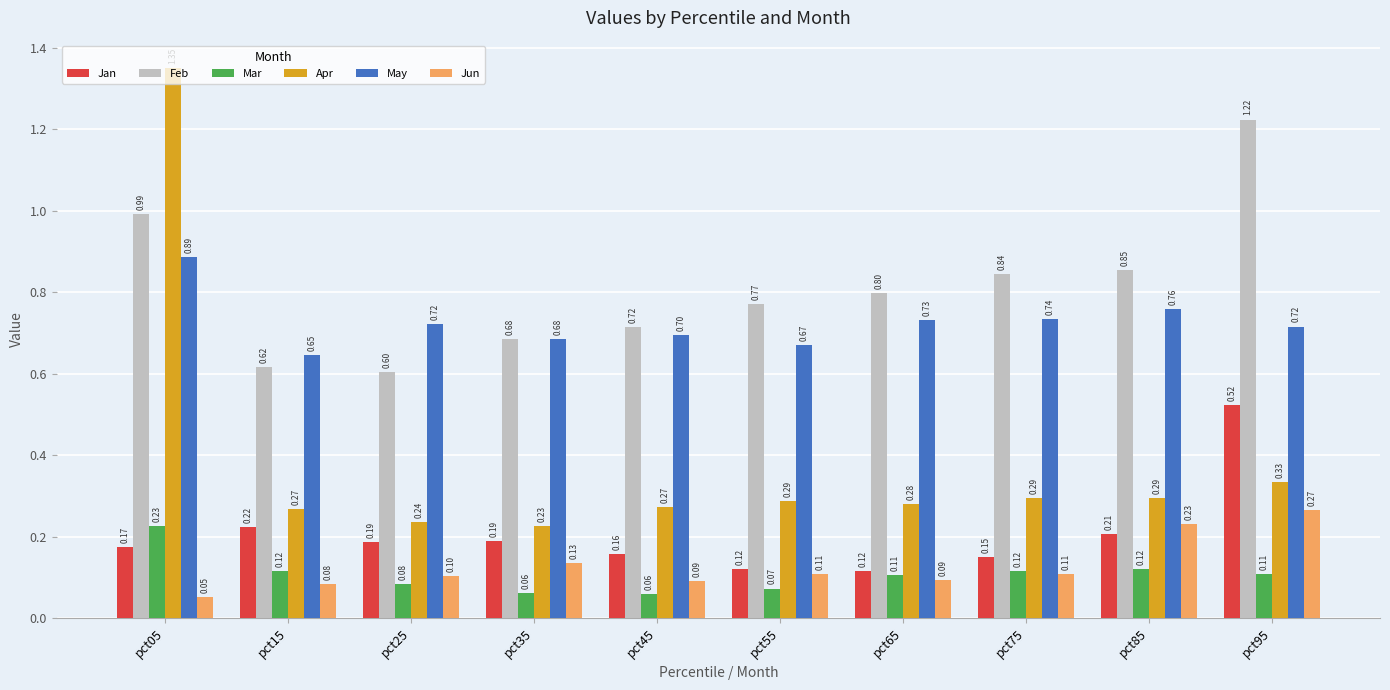

At which category does the chart reach its peak across all series?

pct05